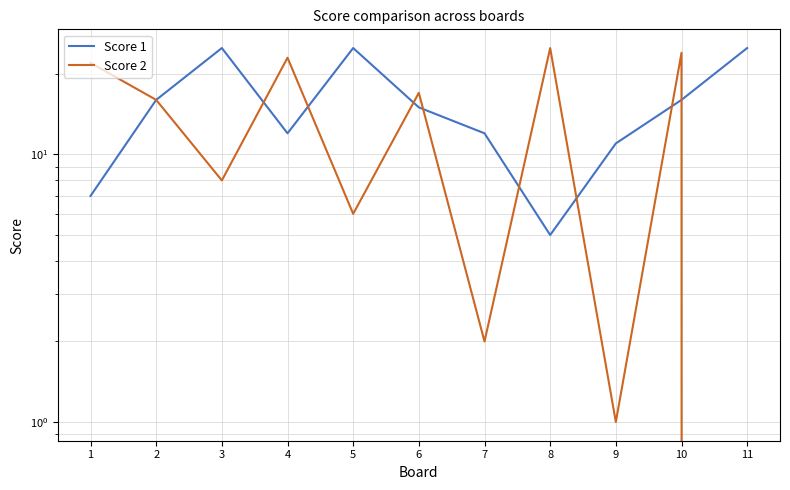

At which label does Score 2 first exceed 16?

1